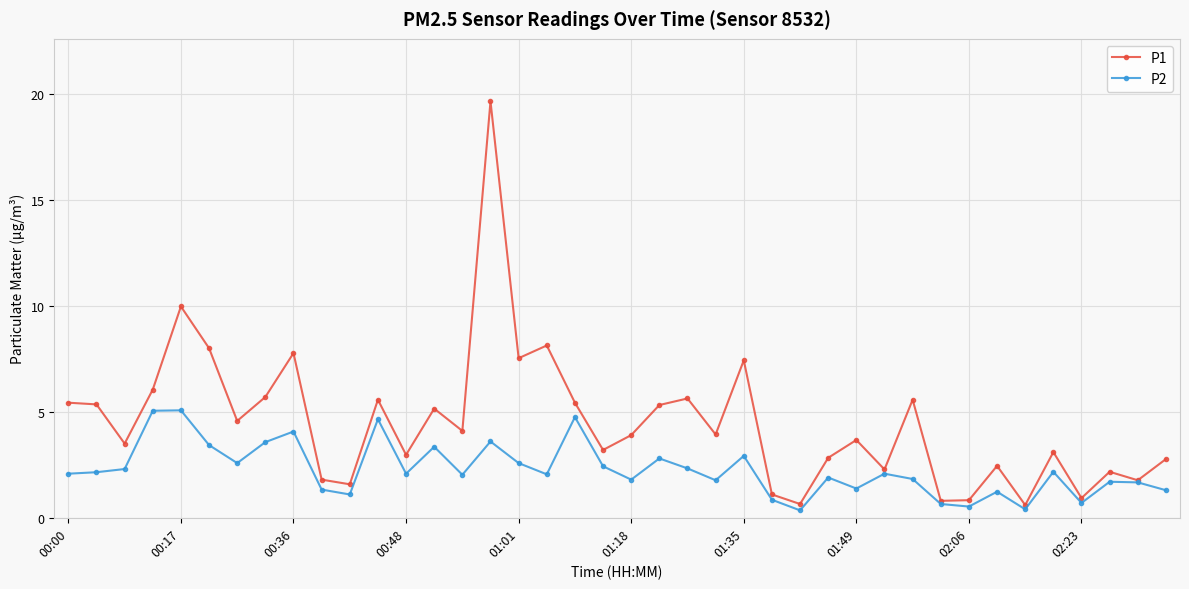

At how many categories does at least one series exceed 7?

7